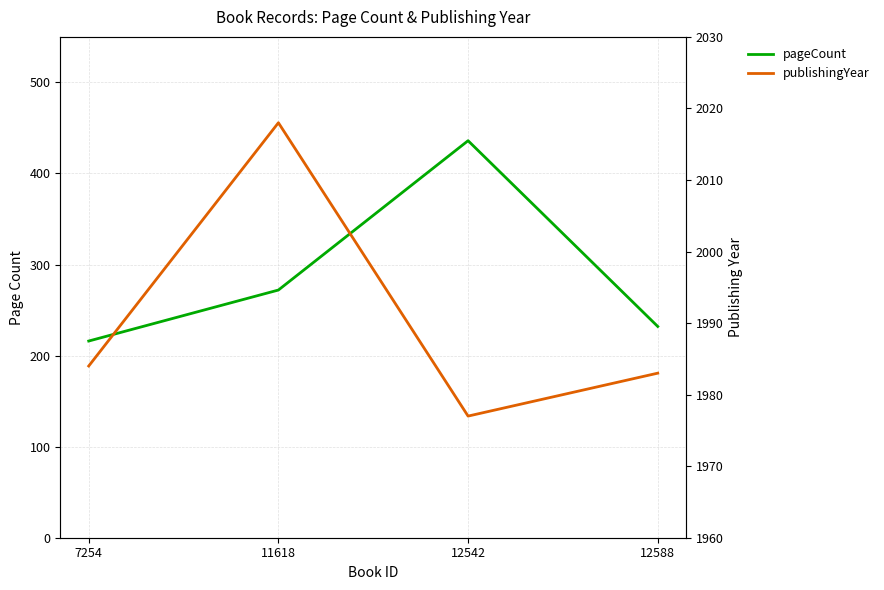

What is the minimum value for pageCount?

216